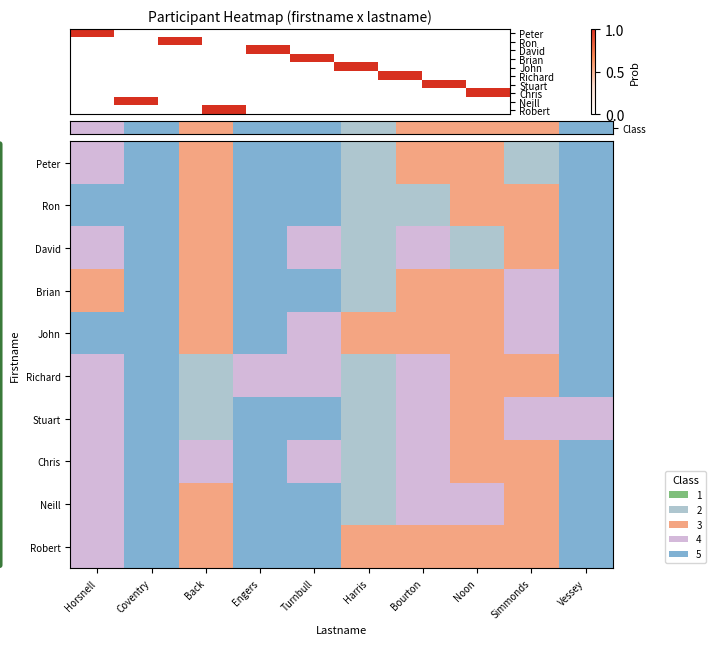

What is the total value across all series at Bourton?

34